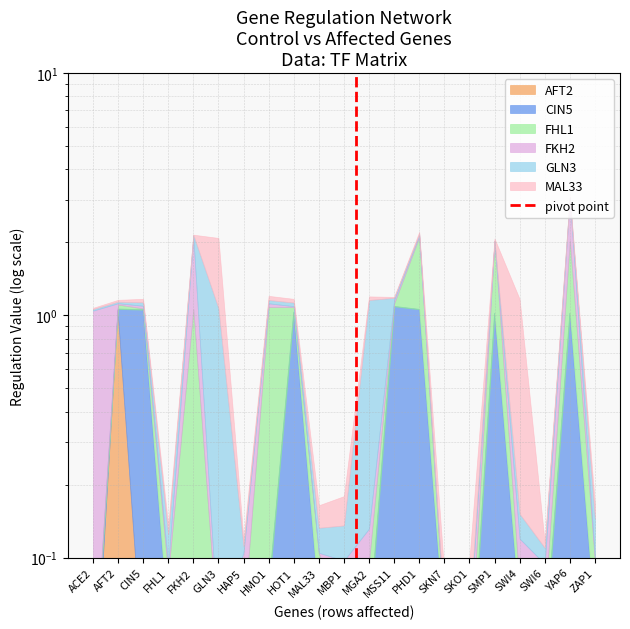

At which category does the chart reach its minimum across all series?

ACE2